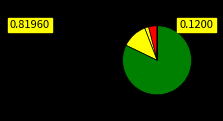

Does any single category account for the majority?

Yes